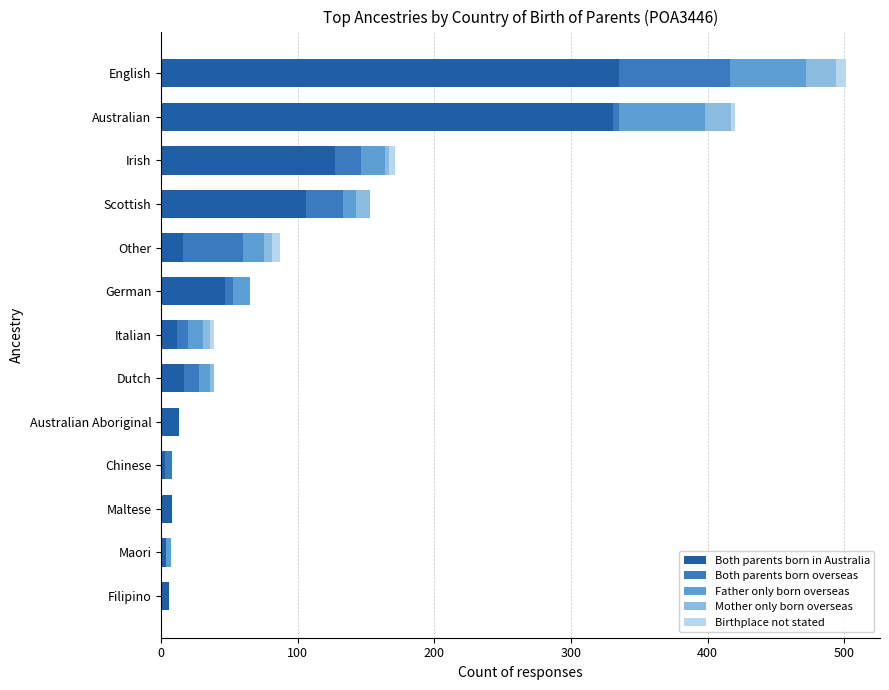

At which label is Both parents born in Australia closest to 169?

Irish